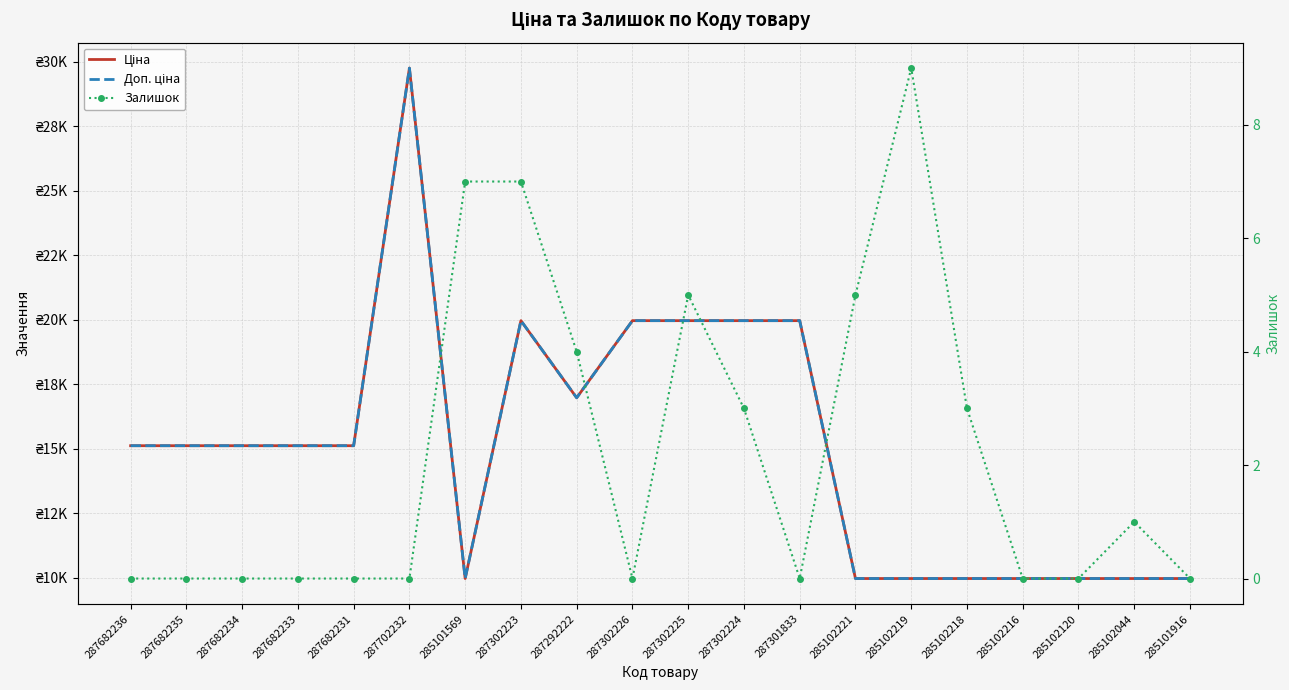

What is the value of the Ціна point at the 14th from the left?

9975.0